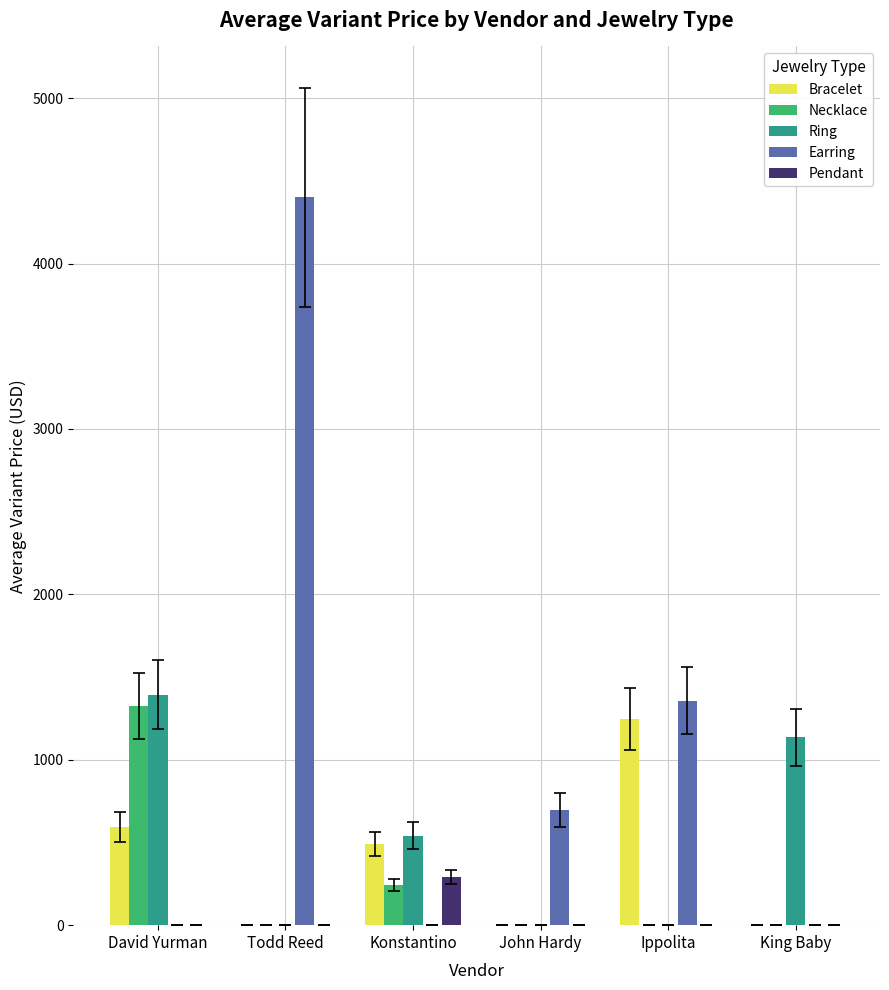

At which category is the sum across all series the highest?

Todd Reed